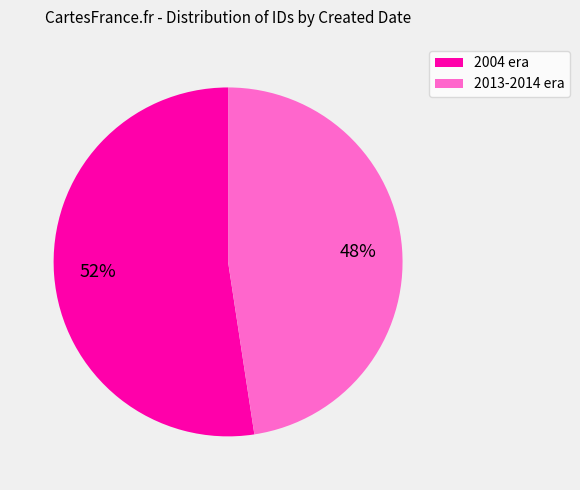

Which slice is the smallest?

2013-2014 era